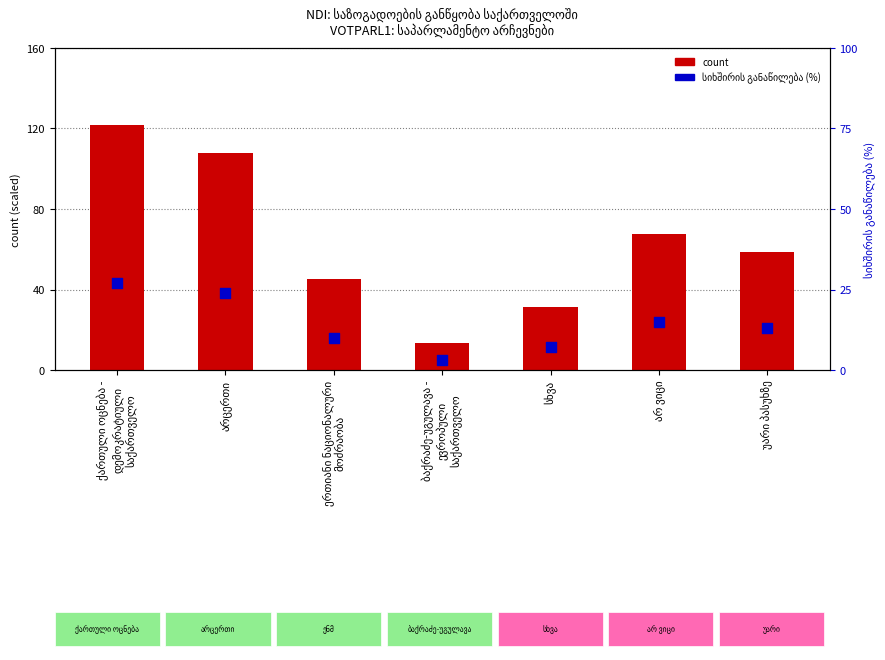

Which series has the largest Y range (max minus min)?

count